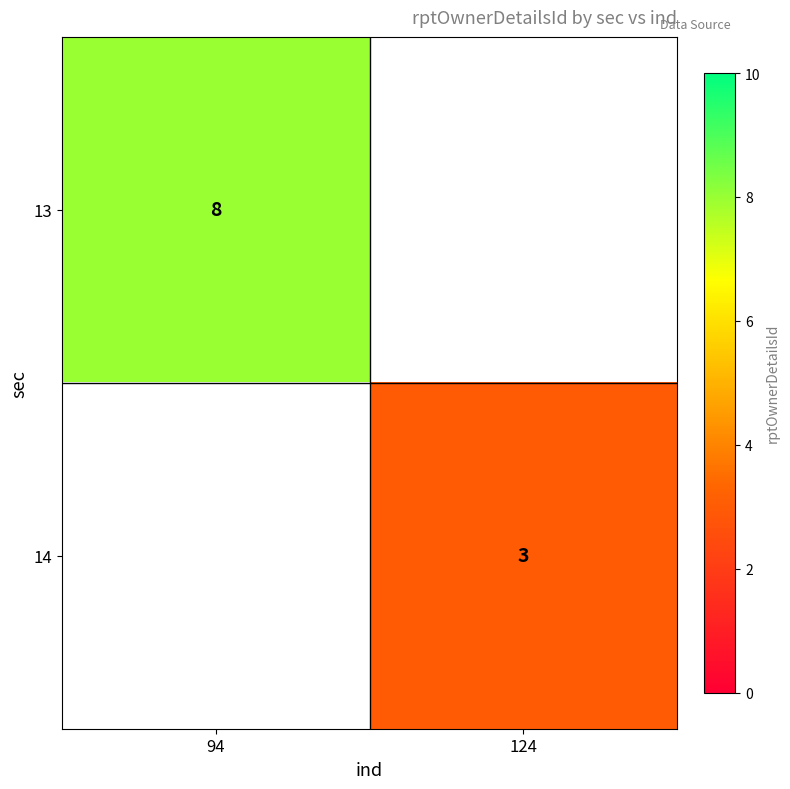

How many series are shown in this chart?

2